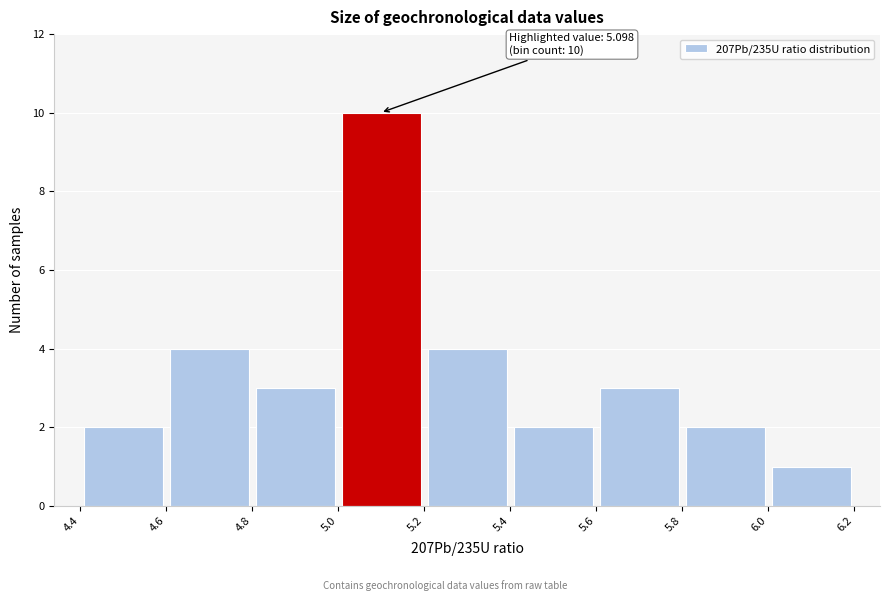

Which range on the x-axis has the tallest bar?

5.0 to 5.2